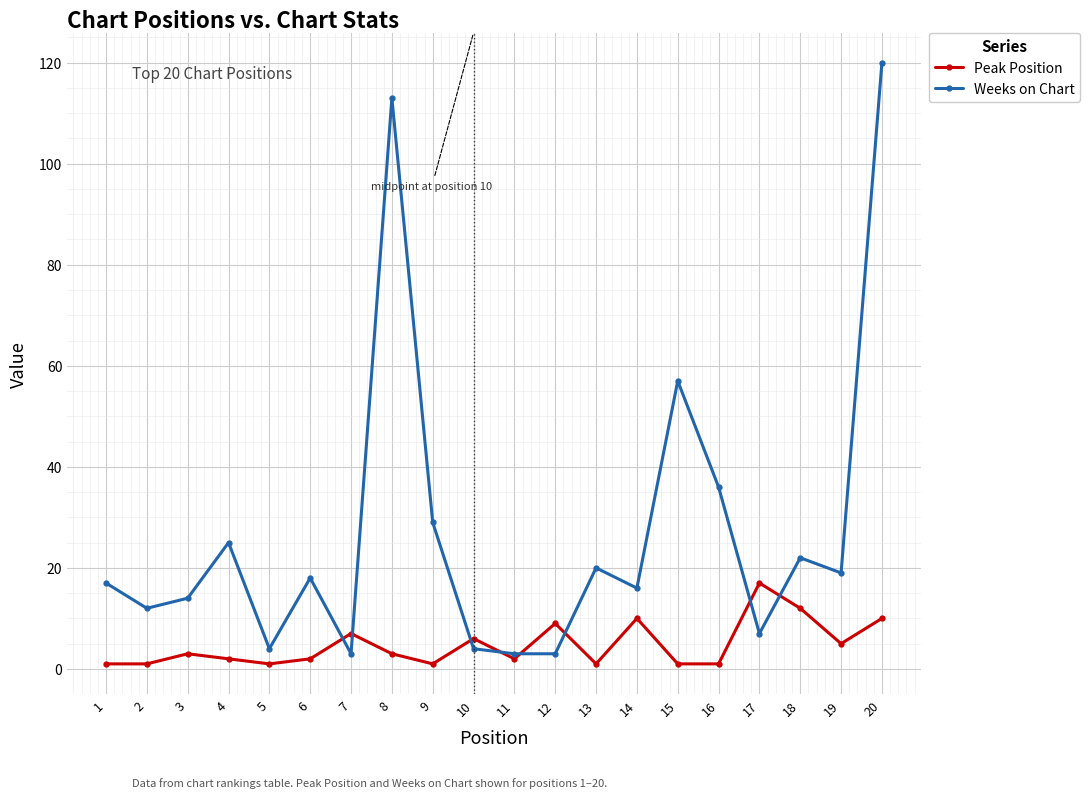

What is the value of the Weeks on Chart point at the 9th from the left?

29